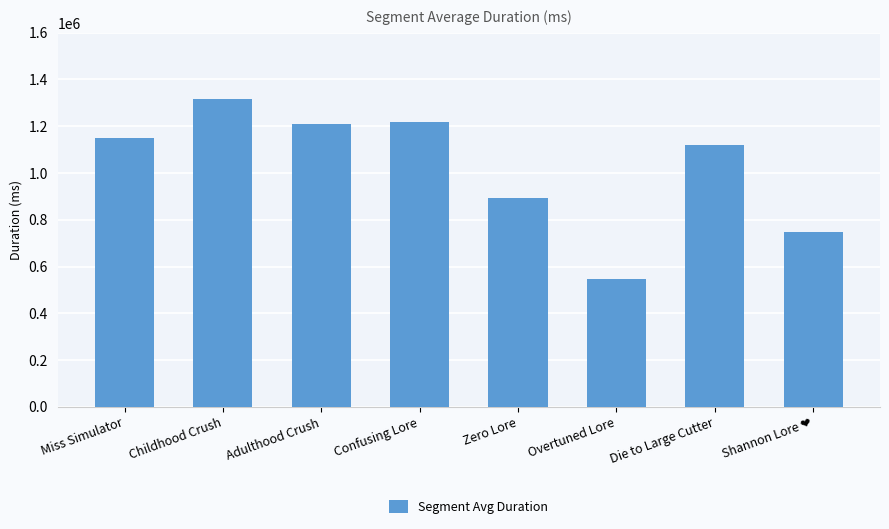

How many distinct data groups are displayed?

1